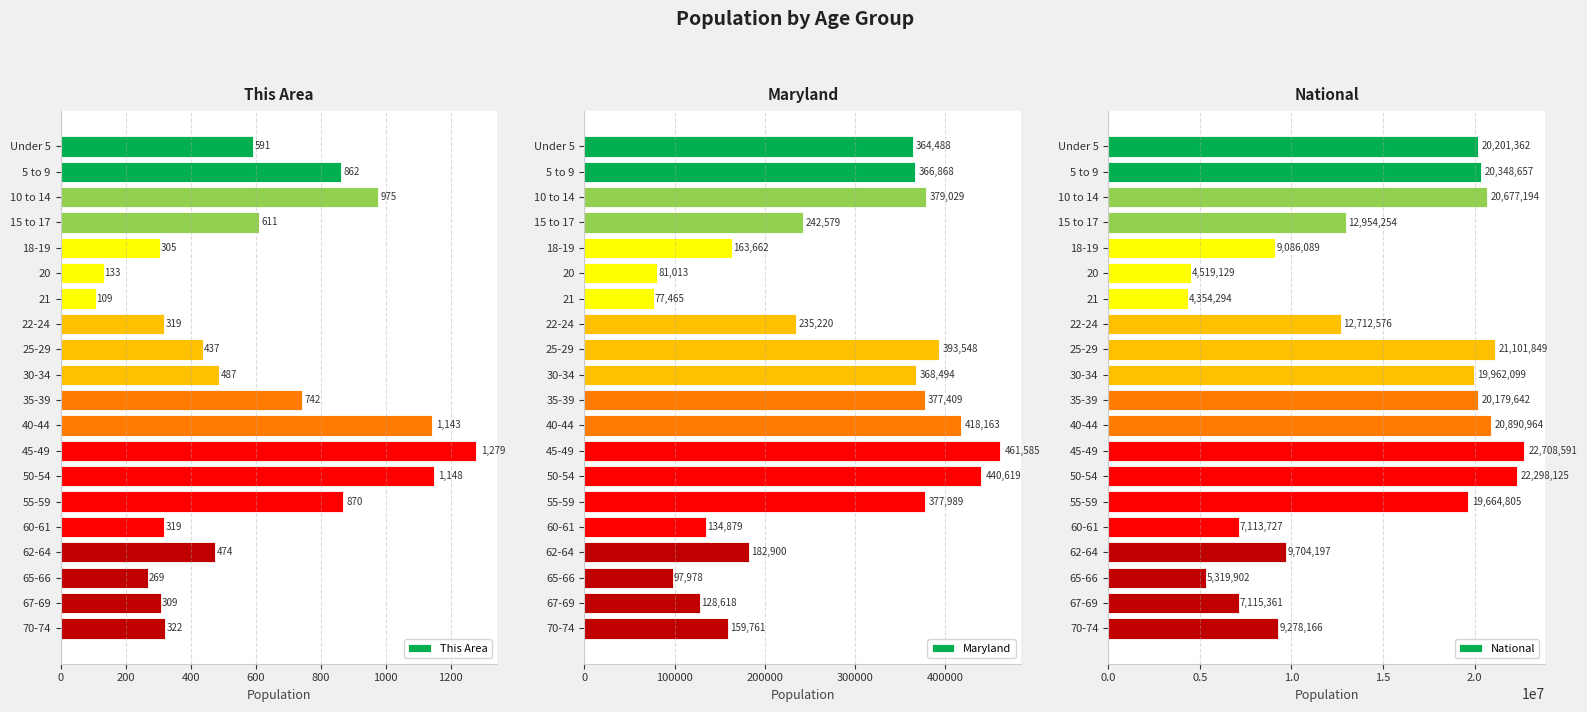

Which category has the lowest value in the This Area series?

21